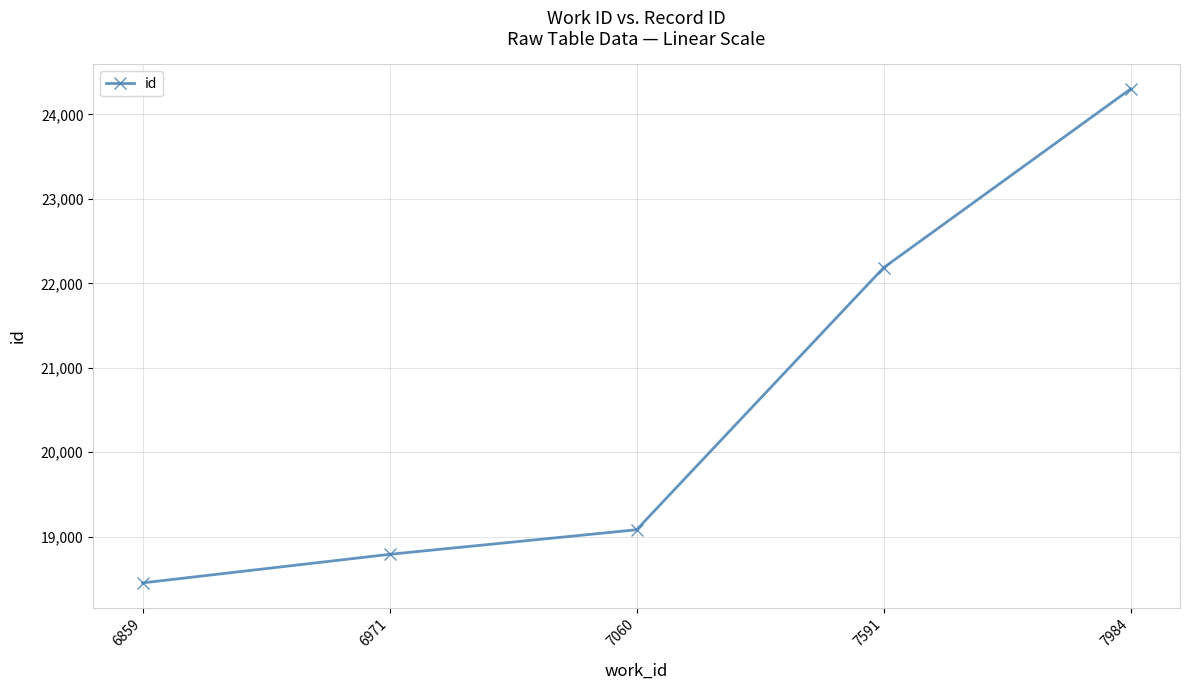

How many data points does each series have?

5